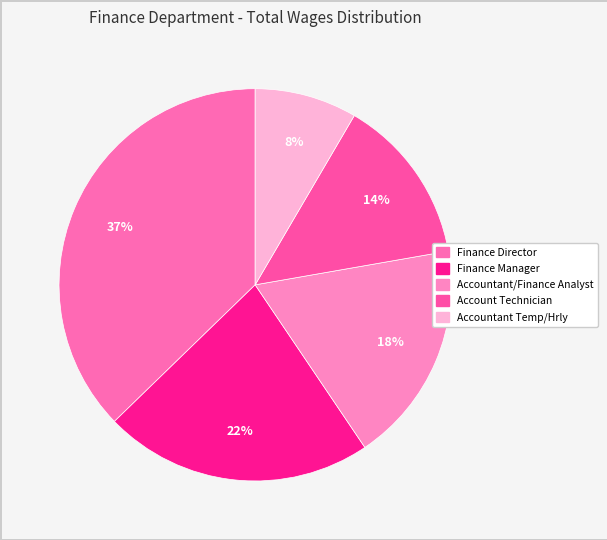

What percentage do Account Technician and Finance Director together represent?

51.1%